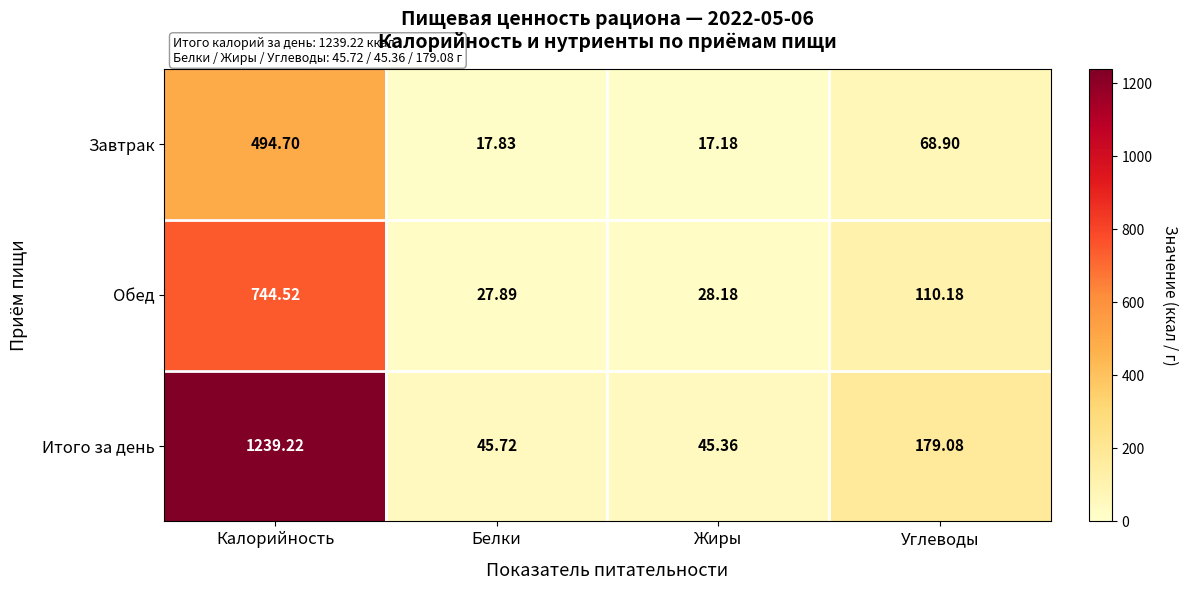

Which series changed the most between Белки and Углеводы?

Итого за день